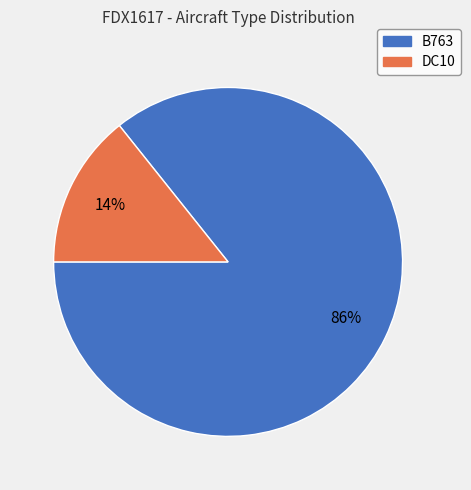

Count the number of slices in the pie.

2